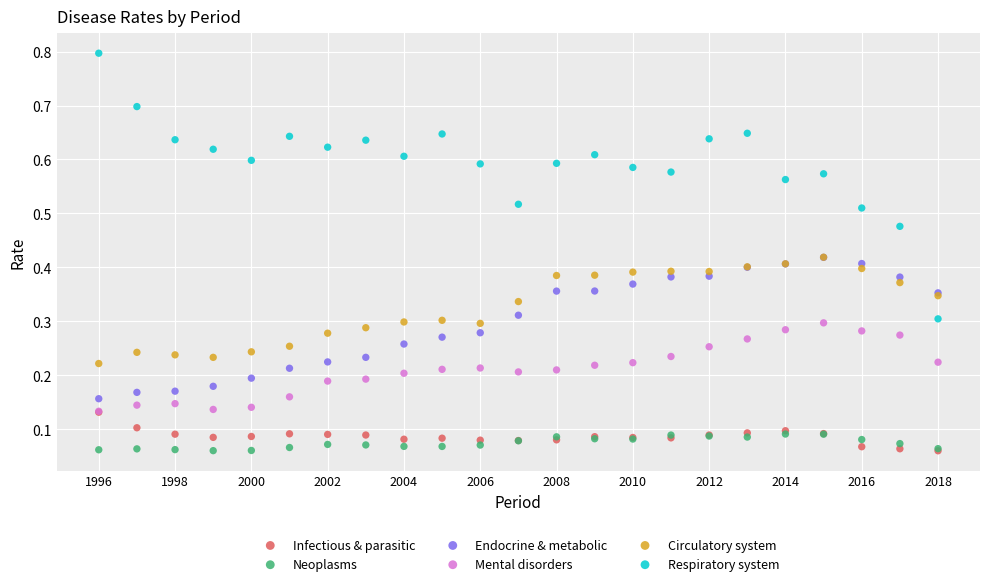

Which series contains the highest Y value?

Respiratory system